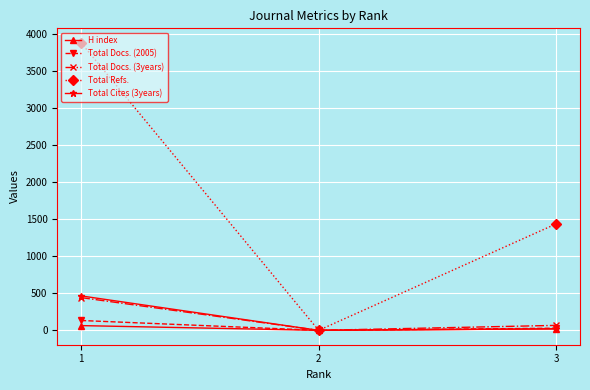

What is the difference between the H index values at 3 and 2?

21